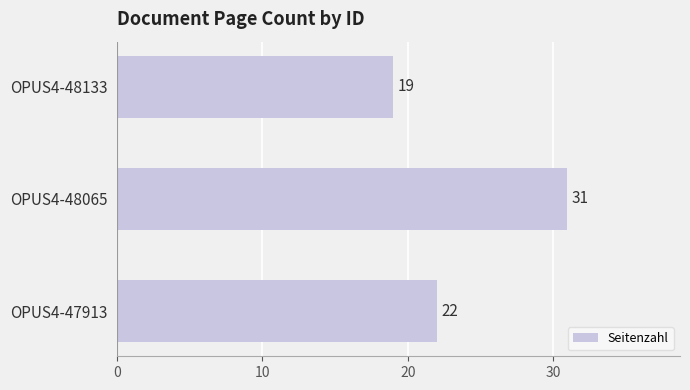

List the labels in order of value, largest first.

OPUS4-48065, OPUS4-47913, OPUS4-48133